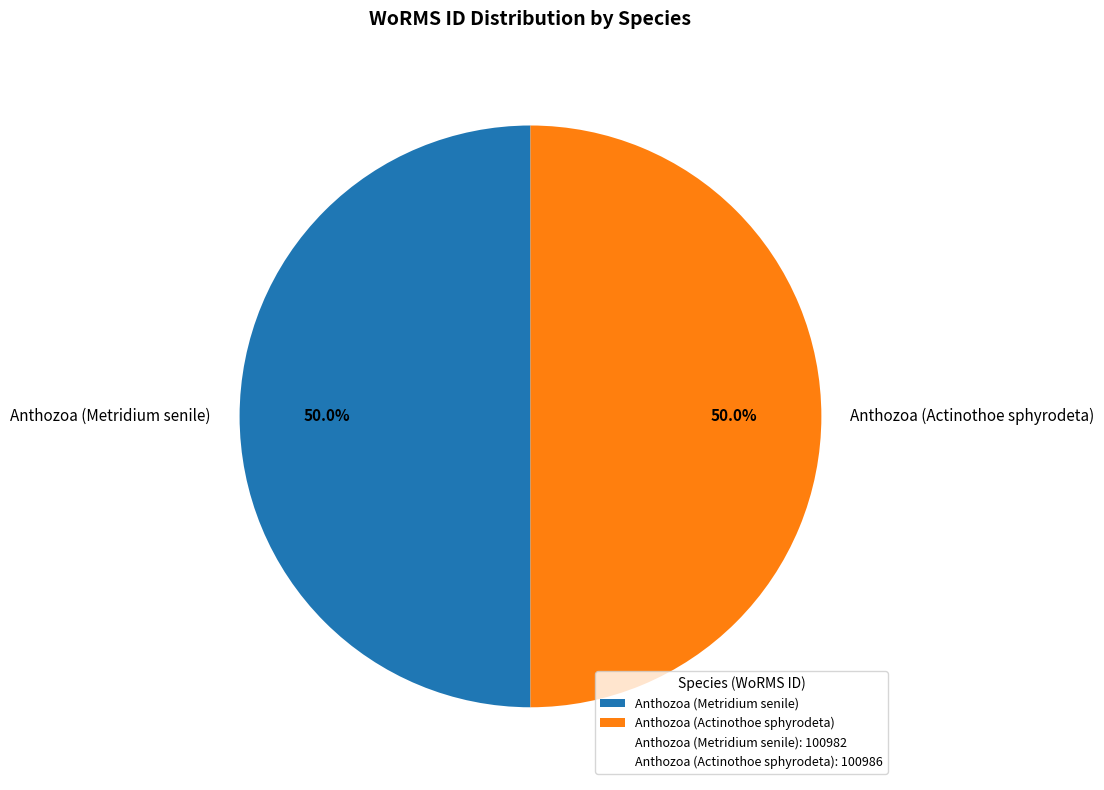

Count the number of slices in the pie.

2